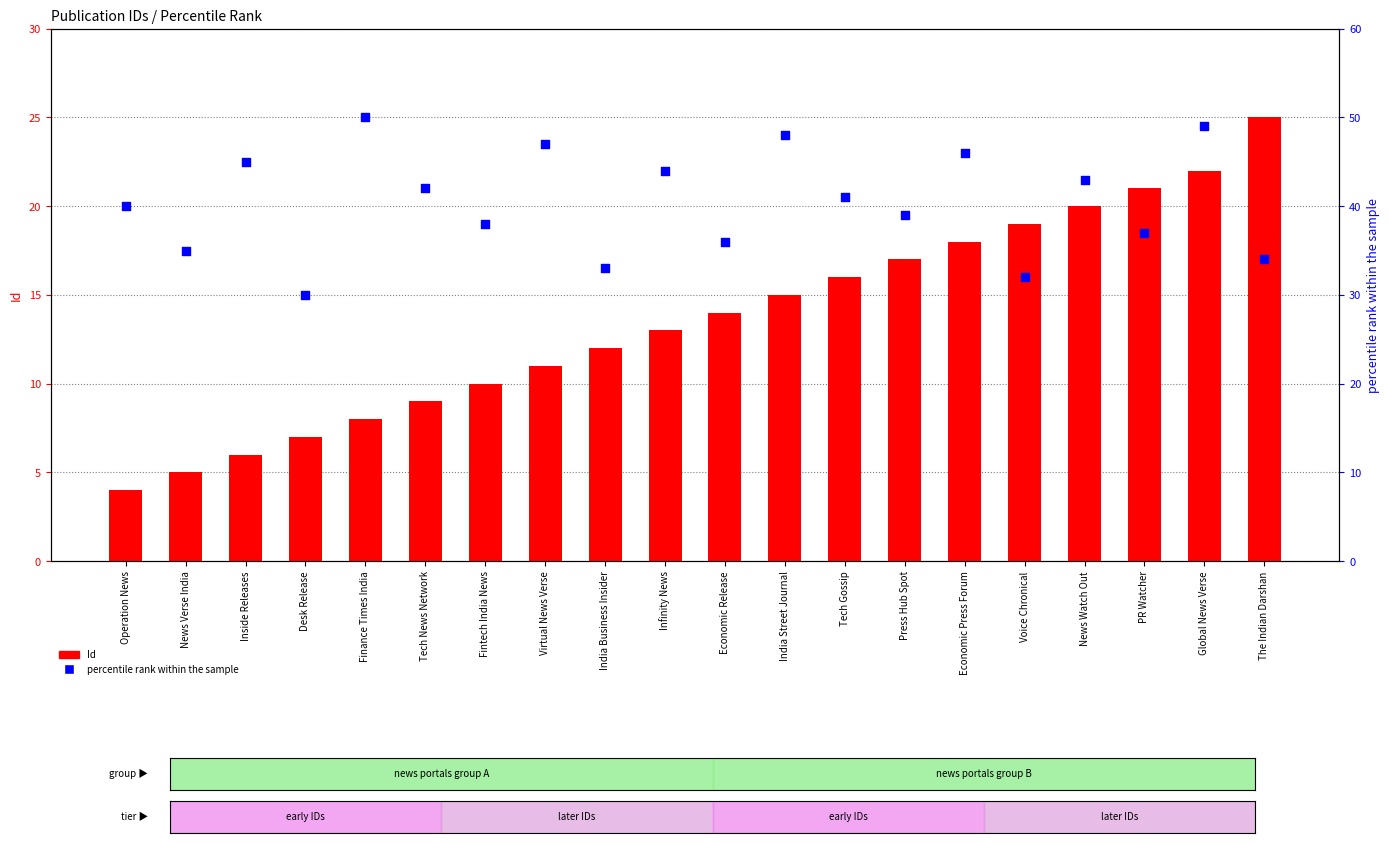

Is the value of percentile rank within the sample at Finance Times India greater than the value of Id at Tech News Network?

Yes